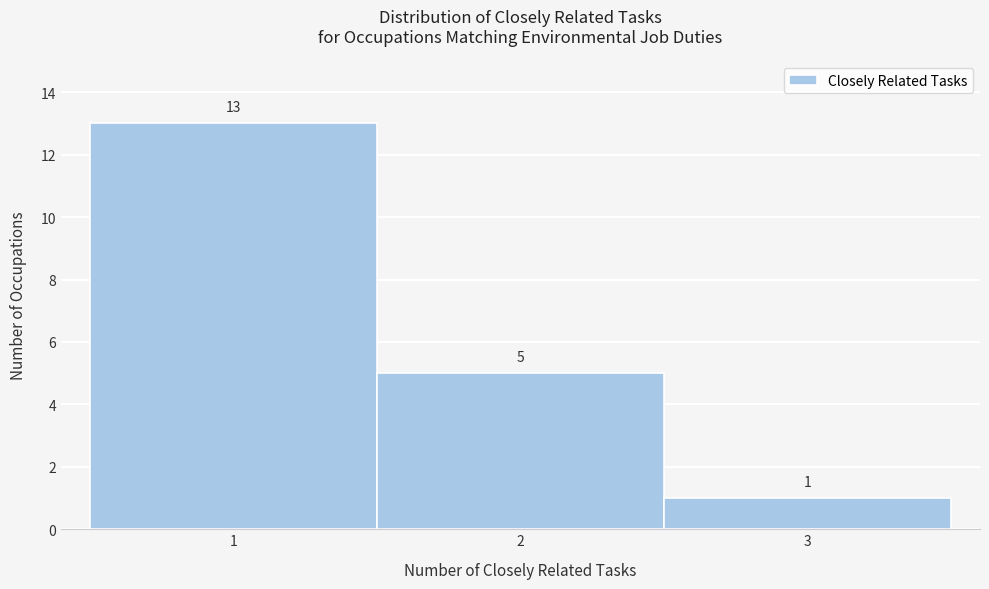

Over which range of the x-axis is the bar tallest?

0.5 to 1.5